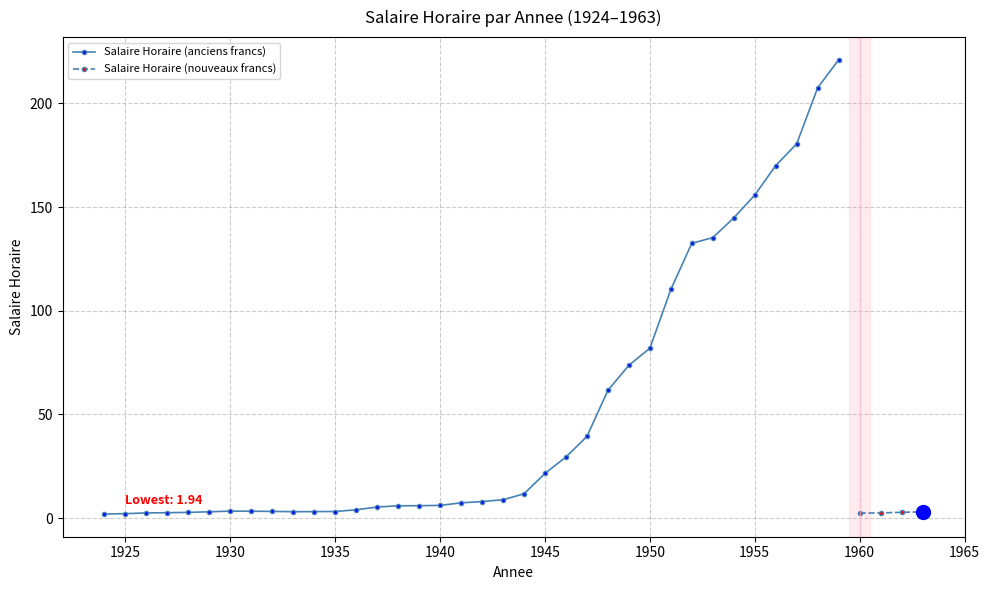

Where is the first local maximum?

1930